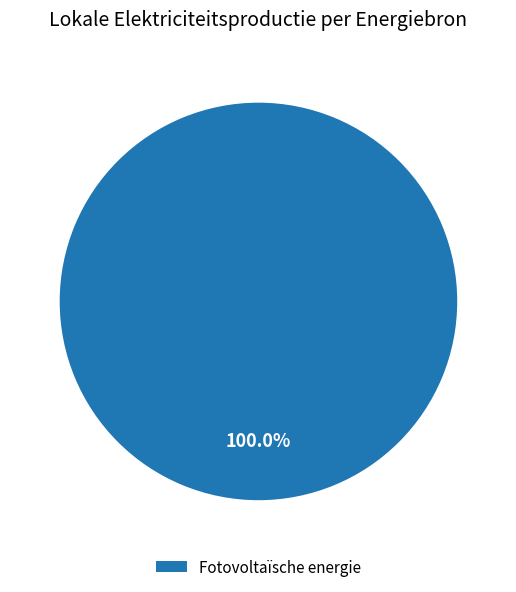

To the nearest percent, what portion does Fotovoltaïsche energie represent?

100%